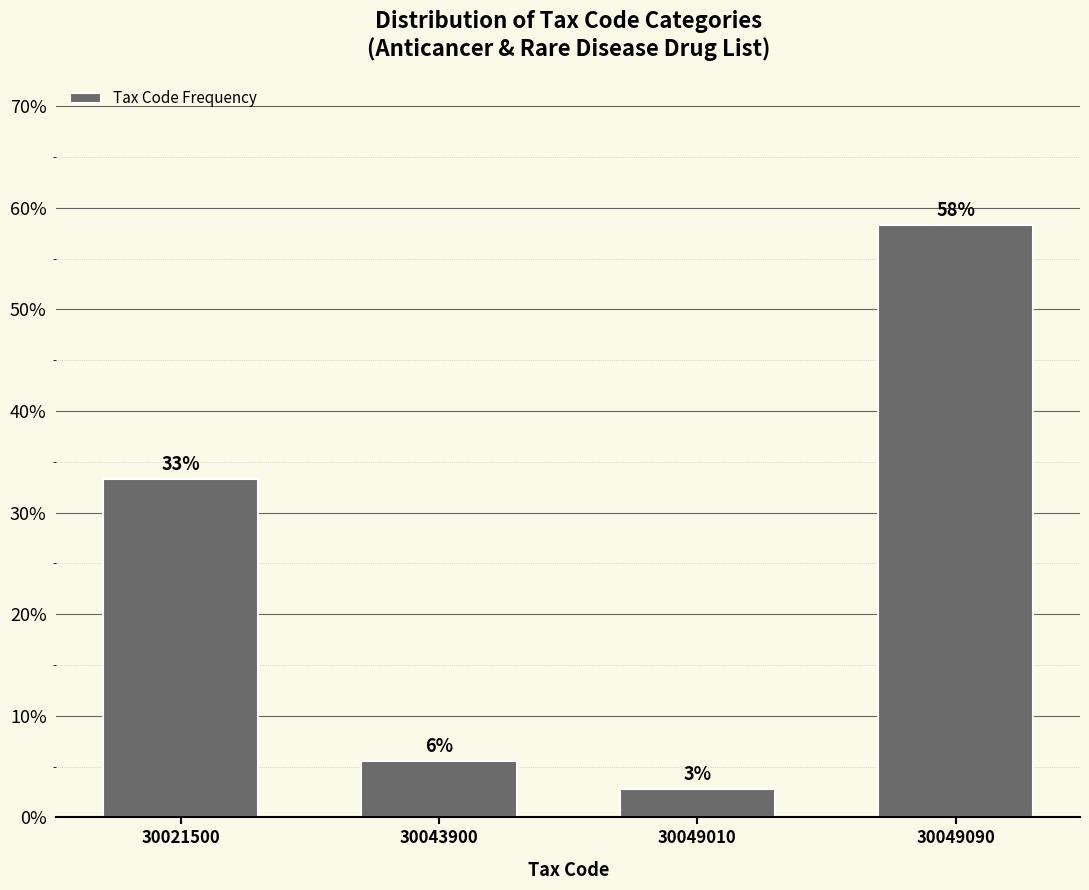

How many bars are there in total?

4